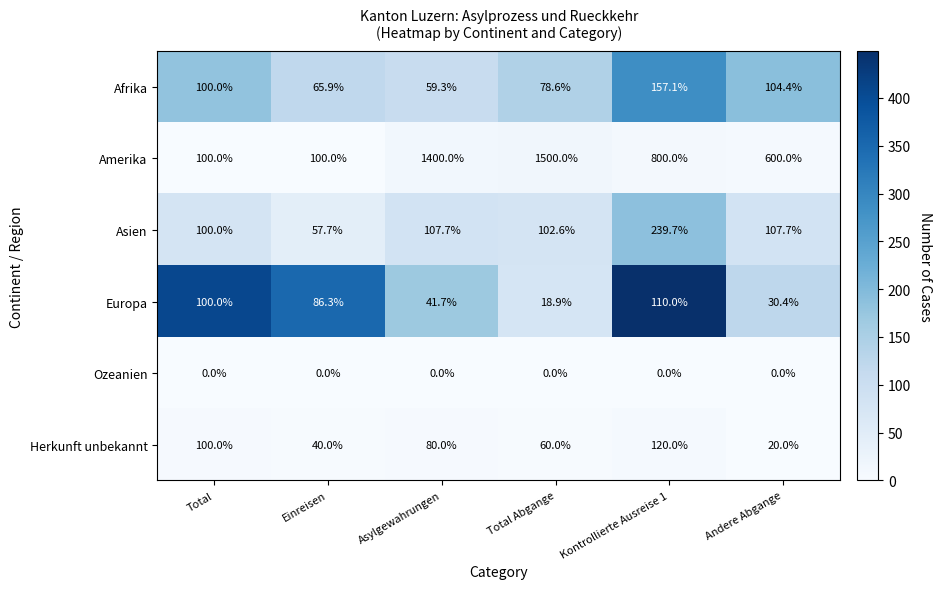

Which label corresponds to the largest value in the chart?

Total Abgange